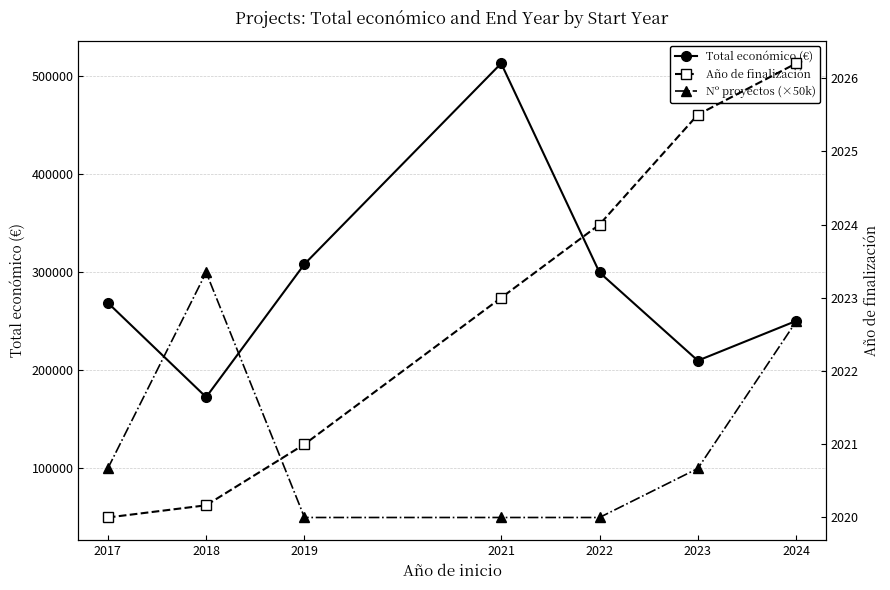

At which category is the sum across all series the highest?

2021